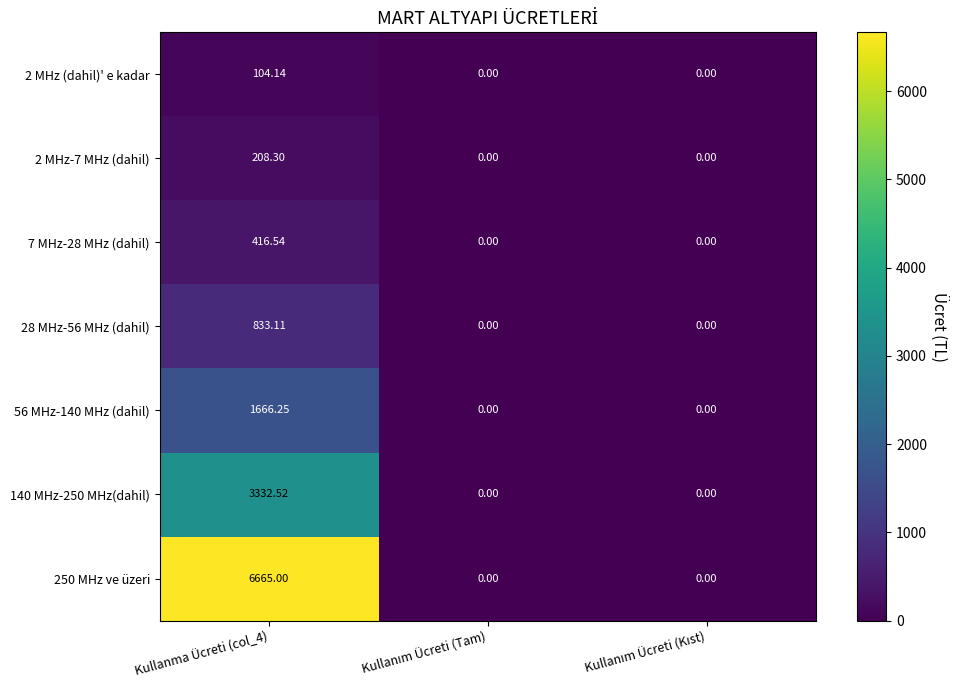

Which series has the largest total across all categories?

250 MHz ve üzeri